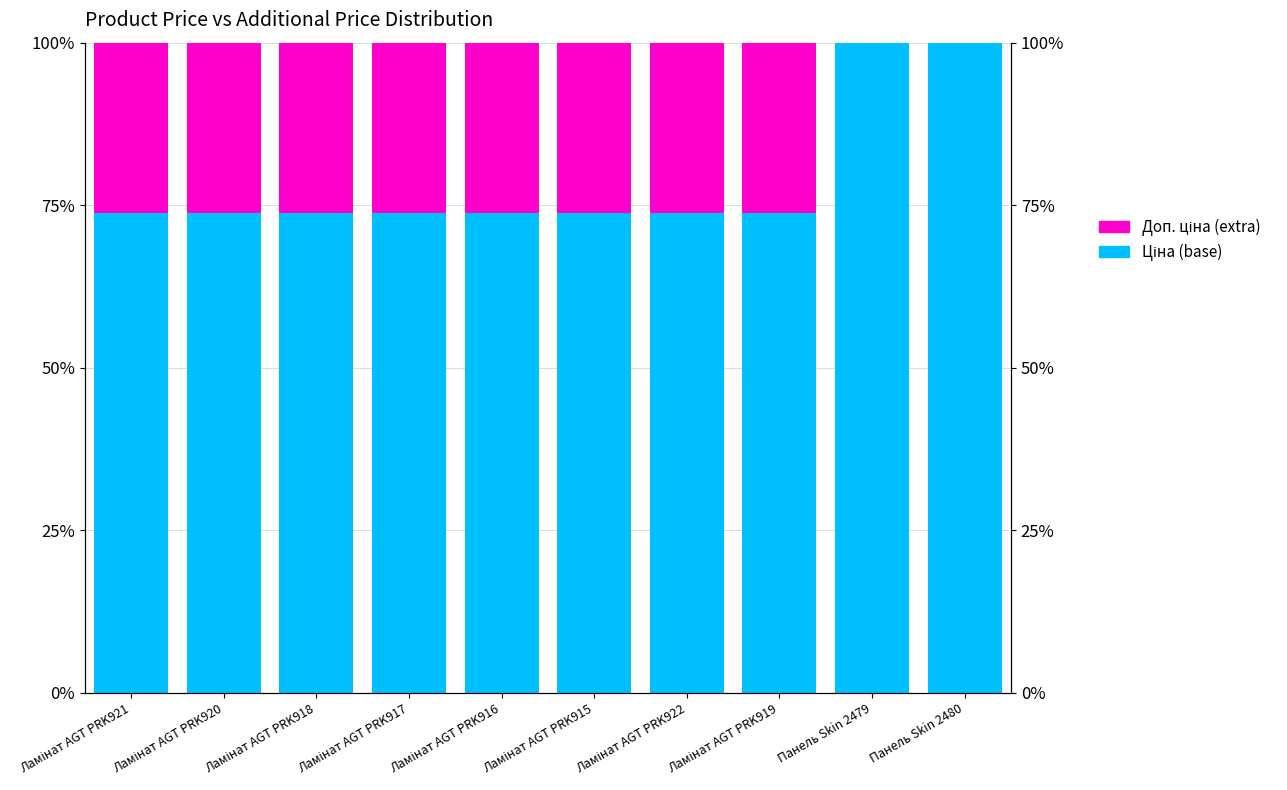

Reading left to right, extract all data points from this chart.

Ціна (base): Ламінат AGT PRK921=73.8	Ламінат AGT PRK920=73.8	Ламінат AGT PRK918=73.8	Ламінат AGT PRK917=73.8	Ламінат AGT PRK916=73.8	Ламінат AGT PRK915=73.8	Ламінат AGT PRK922=73.8	Ламінат AGT PRK919=73.8	Панель Skin 2479=100.0	Панель Skin 2480=100.0
Доп. ціна (extra): Ламінат AGT PRK921=26.2	Ламінат AGT PRK920=26.2	Ламінат AGT PRK918=26.2	Ламінат AGT PRK917=26.2	Ламінат AGT PRK916=26.2	Ламінат AGT PRK915=26.2	Ламінат AGT PRK922=26.2	Ламінат AGT PRK919=26.2	Панель Skin 2479=0.0	Панель Skin 2480=0.0